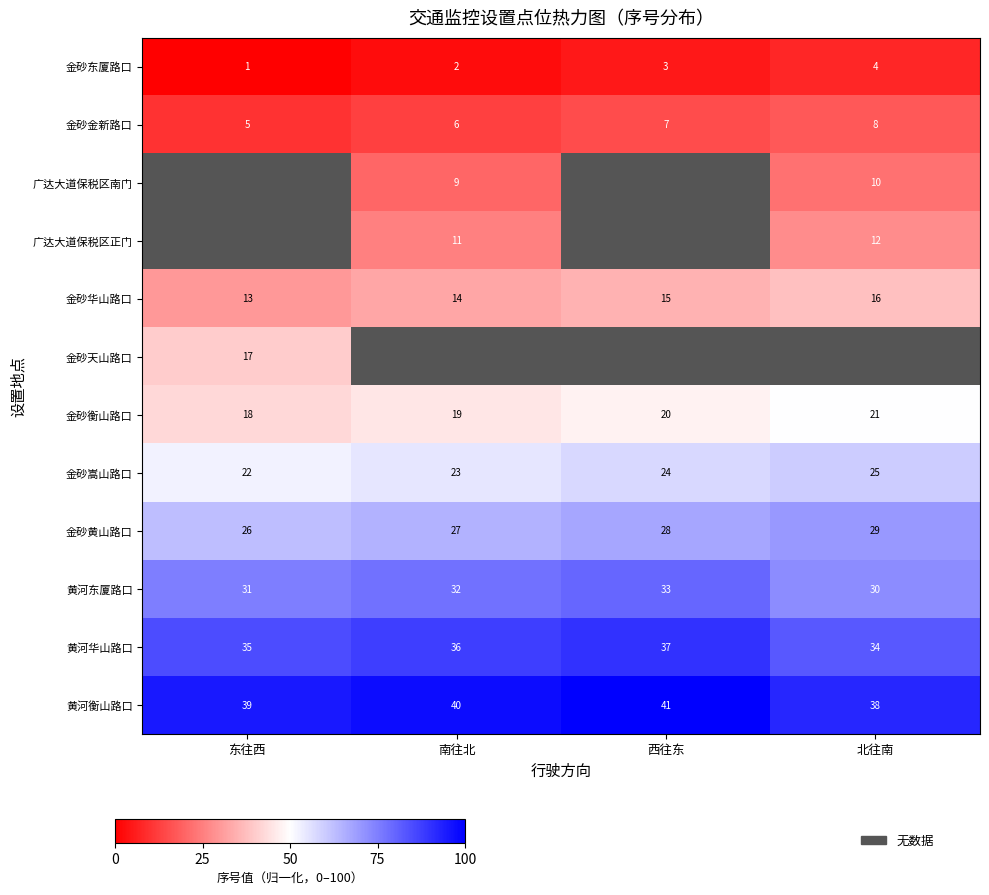

Rank the categories by 金砂黄山路口 value from highest to lowest.

北往南, 西往东, 南往北, 东往西